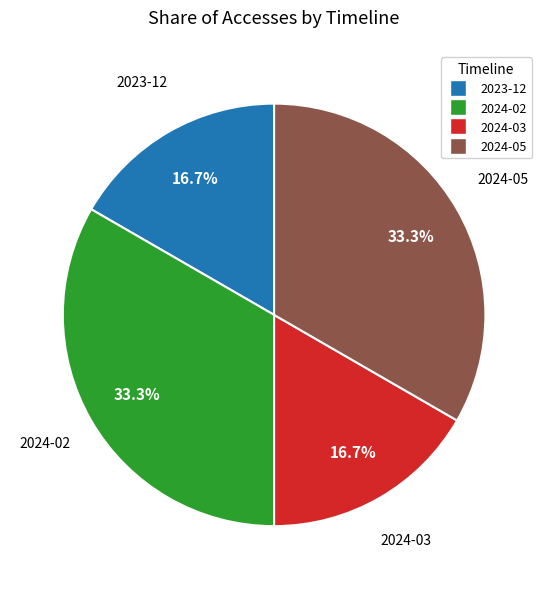

Does any single category account for the majority?

No